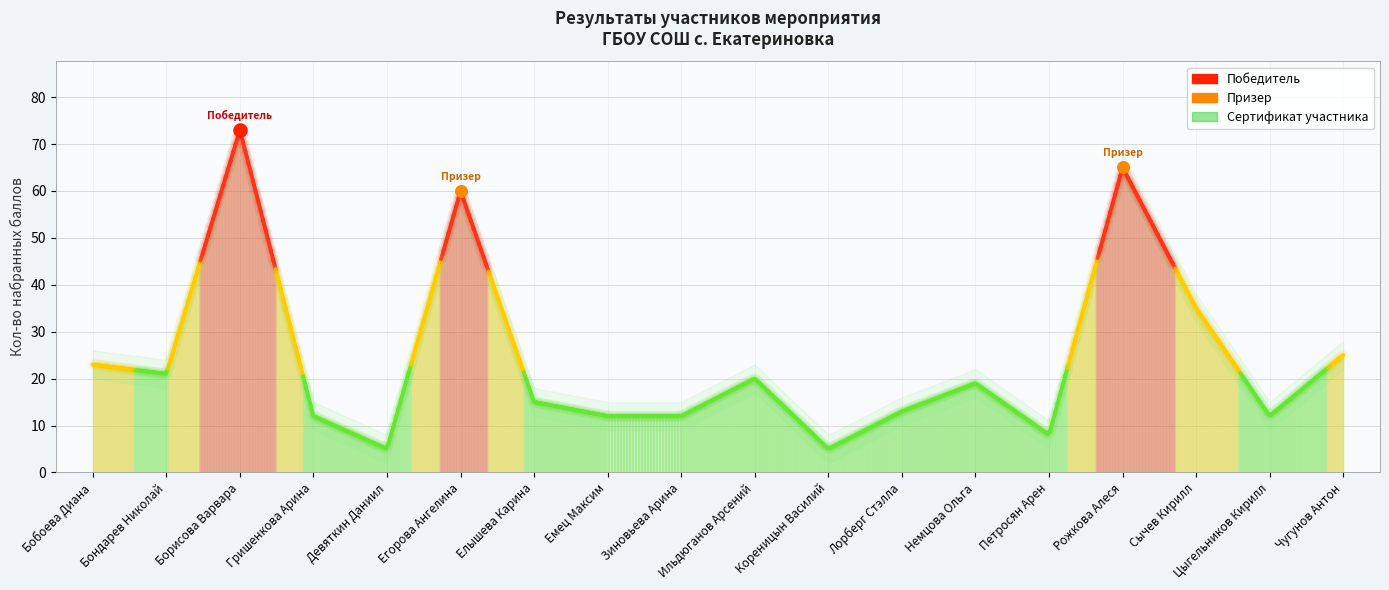

Approximately how many times larger is the value at Емец Максим compared to Зиновьева Арина?

1.0